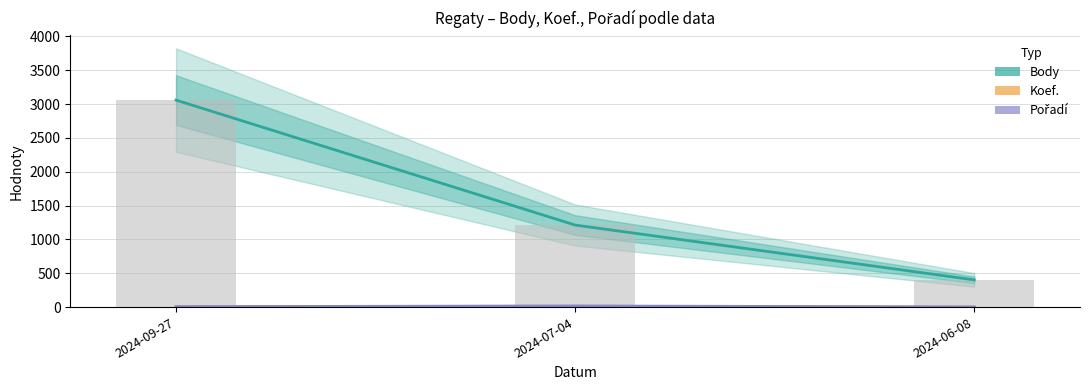

Are the bars grouped side by side (vs. stacked)?

Yes